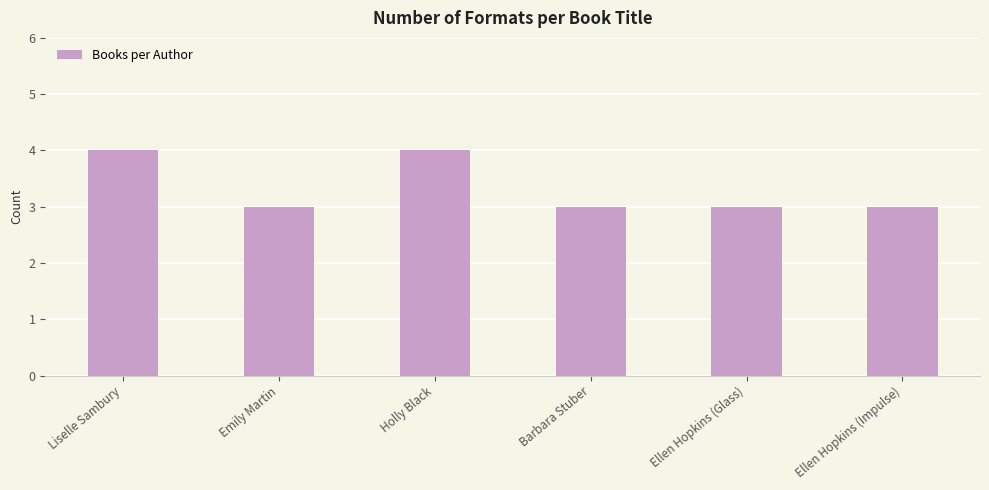

What is the difference between the second highest and minimum values?

1